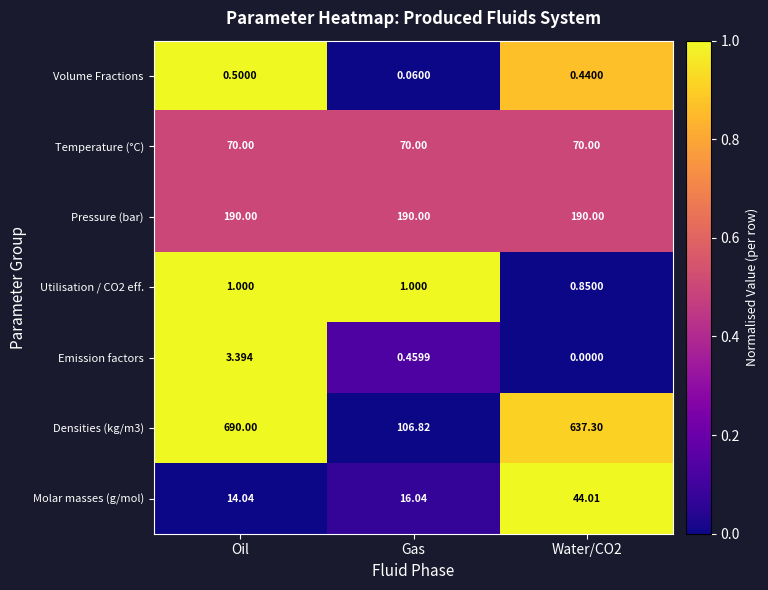

At which category is the sum across all series the highest?

Oil